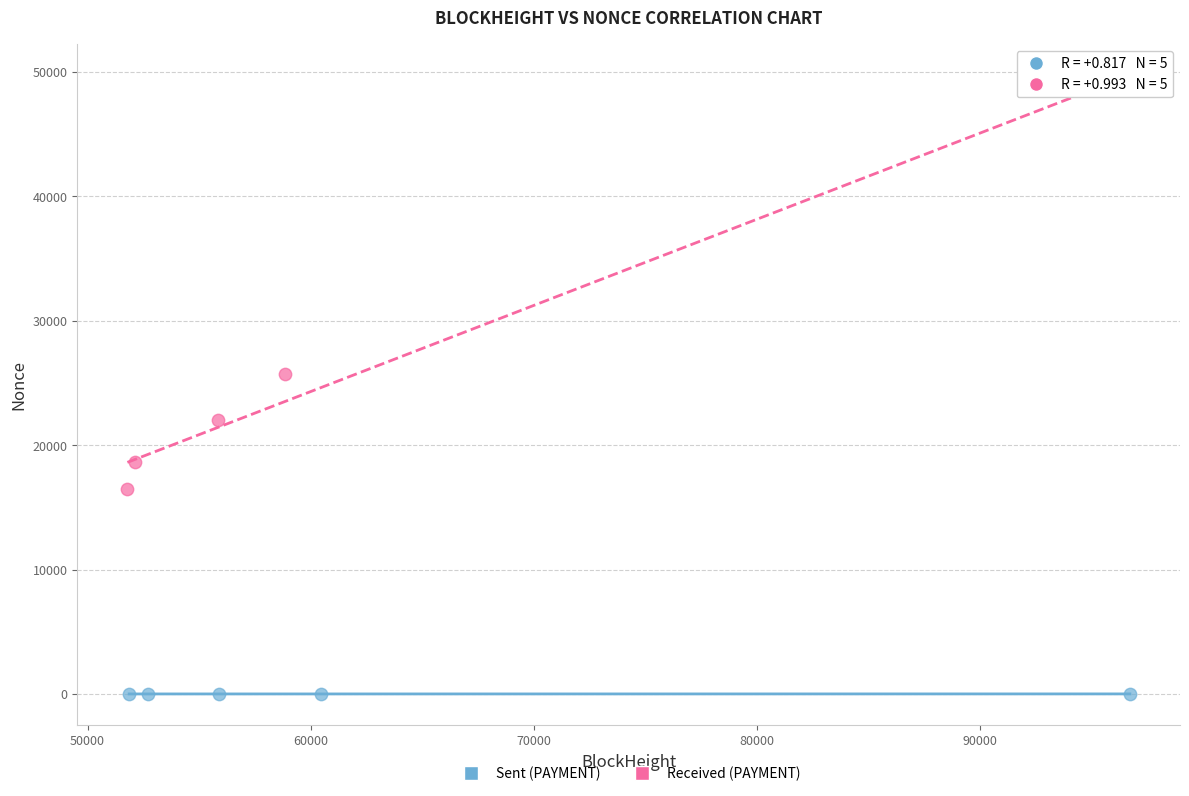

Which series has the largest Y range (max minus min)?

Received (PAYMENT)